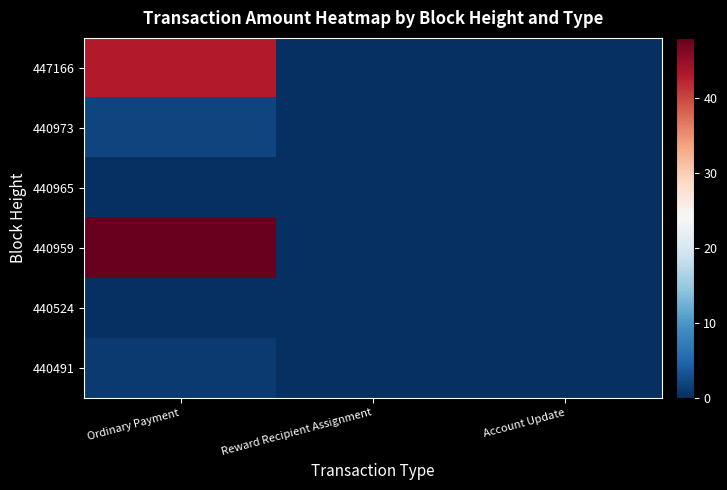

What is the difference between the highest and lowest values at Ordinary Payment?

48